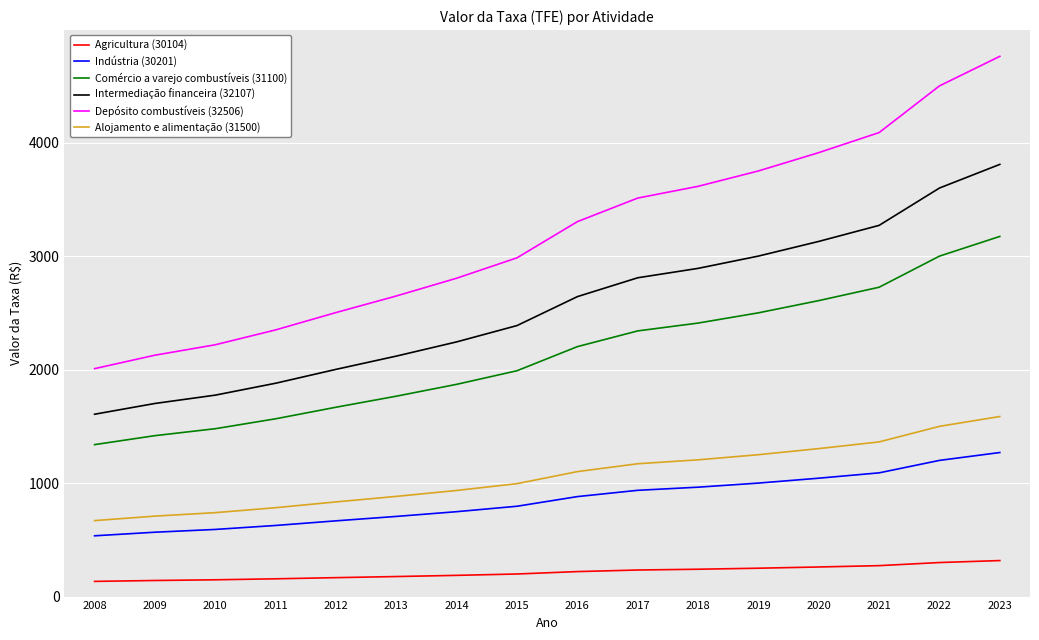

What is the sum of all Comércio a varejo combustíveis (31100) values?

34062.9